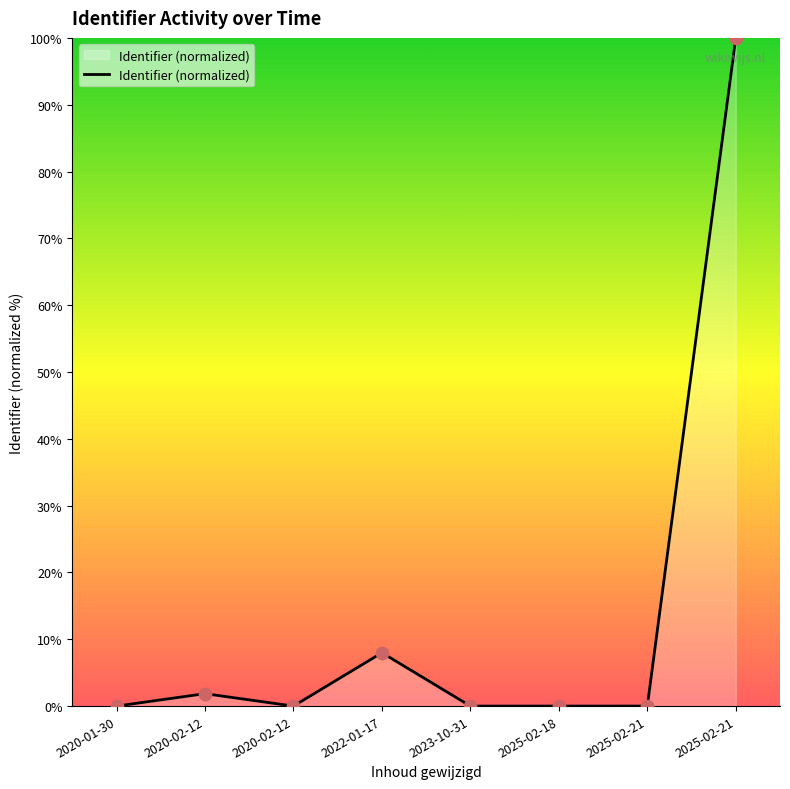

Which has a higher value, 2020-01-30 or 2025-02-18?

2025-02-18